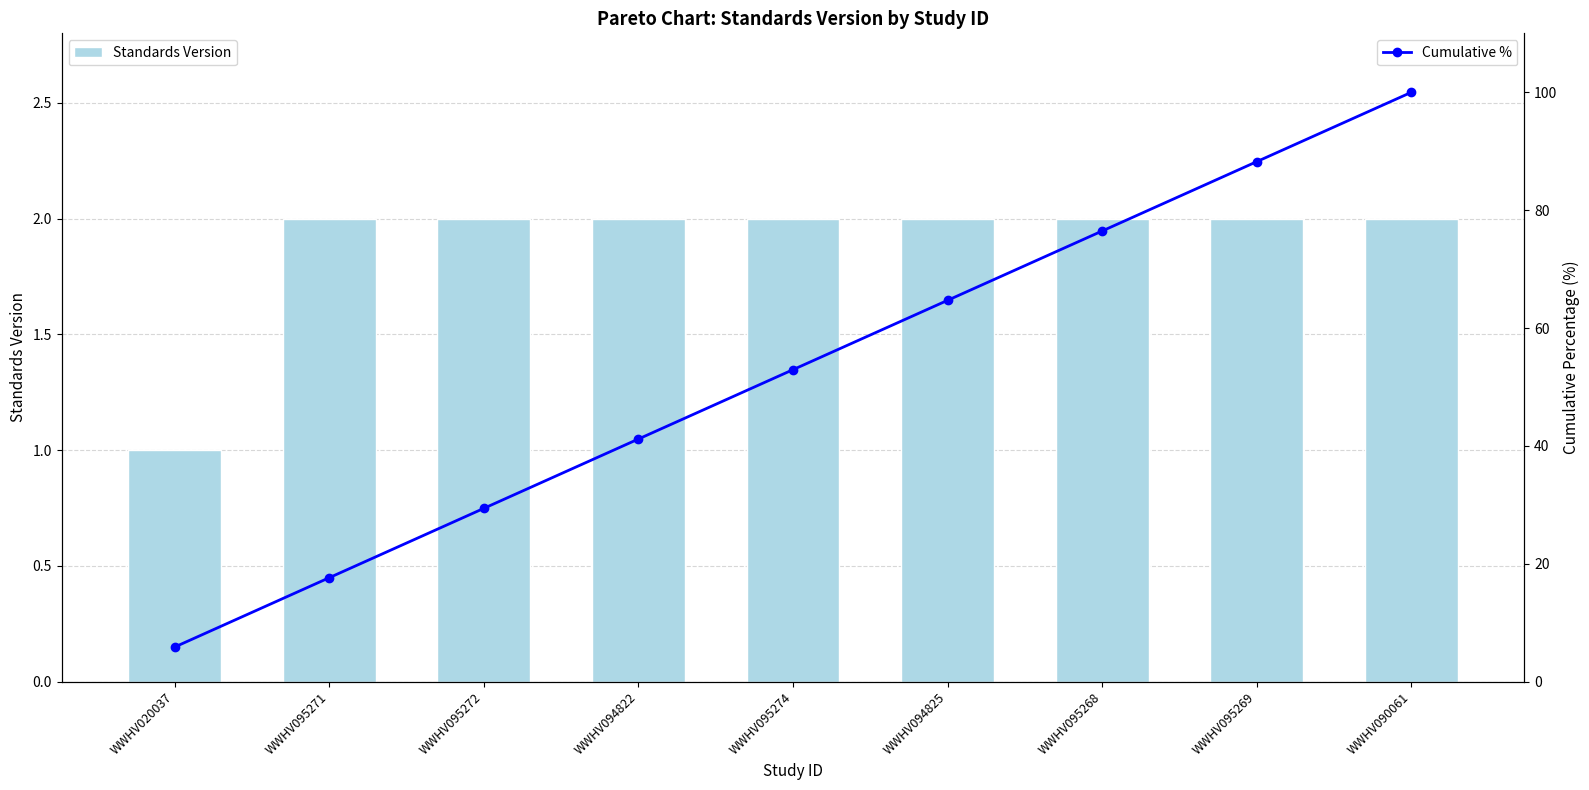

Reading left to right, list all the values displayed in this chart.

Standards Version: WWHV020037=1.0	WWHV095271=2.0	WWHV095272=2.0	WWHV094822=2.0	WWHV095274=2.0	WWHV094825=2.0	WWHV095268=2.0	WWHV095269=2.0	WWHV090061=2.0
Cumulative %: WWHV020037=5.9	WWHV095271=17.6	WWHV095272=29.4	WWHV094822=41.2	WWHV095274=52.9	WWHV094825=64.7	WWHV095268=76.5	WWHV095269=88.2	WWHV090061=100.0